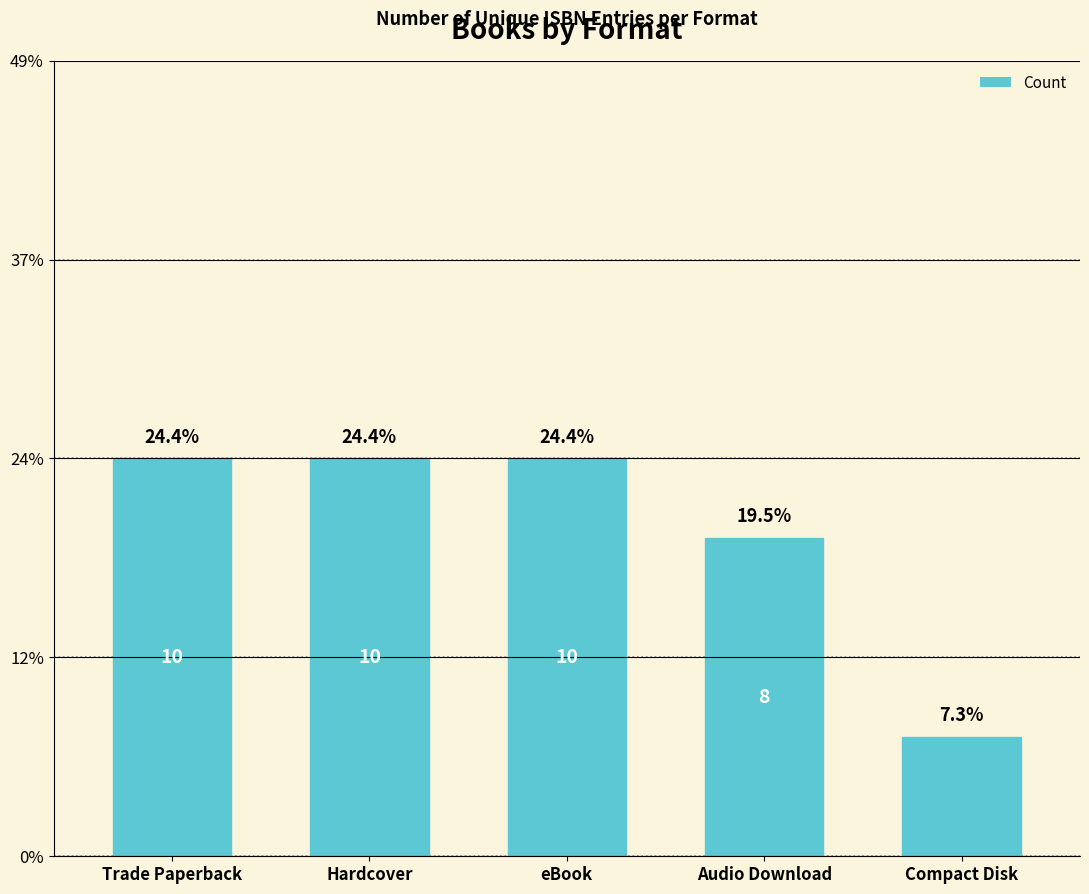

What is the minimum value shown in the chart?

3